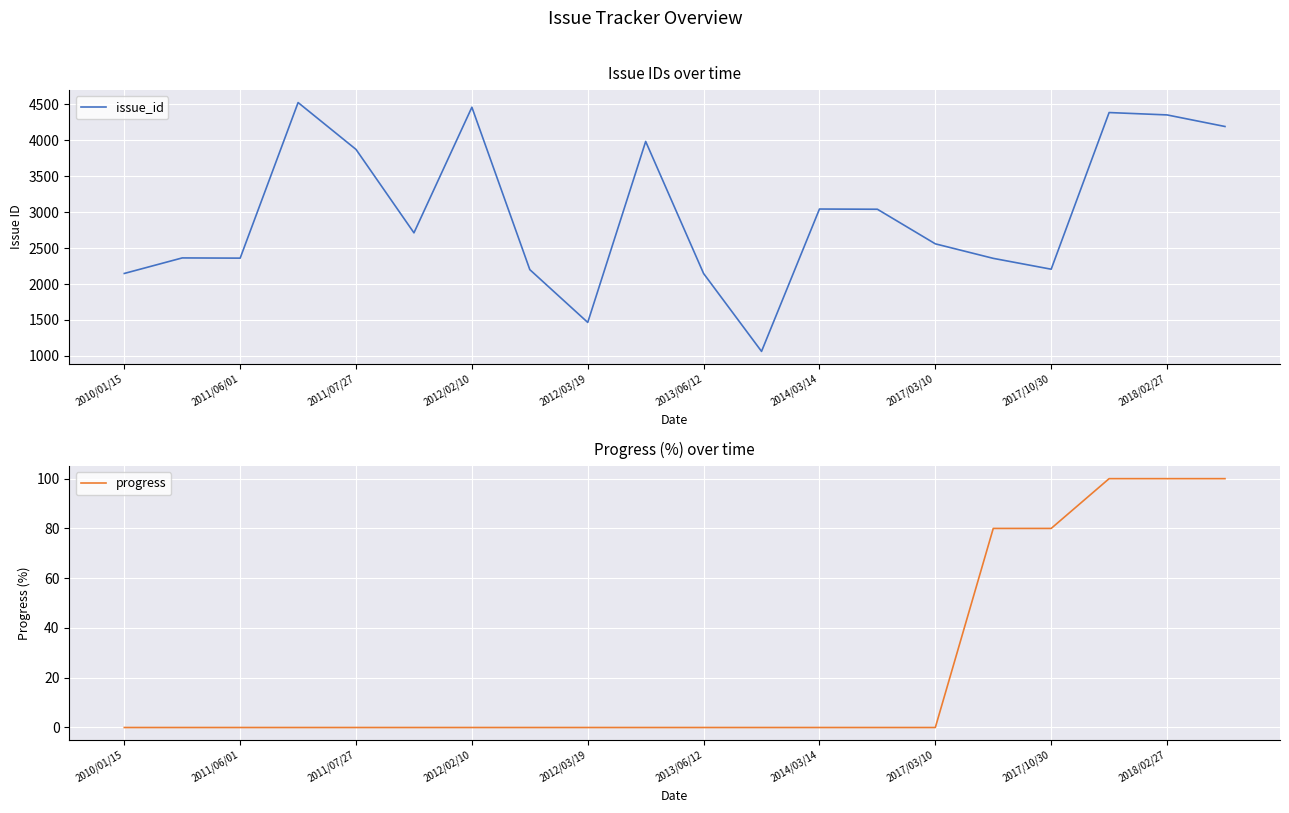

The issue_id series shows 934 at 2014/03/14. True or false?

False